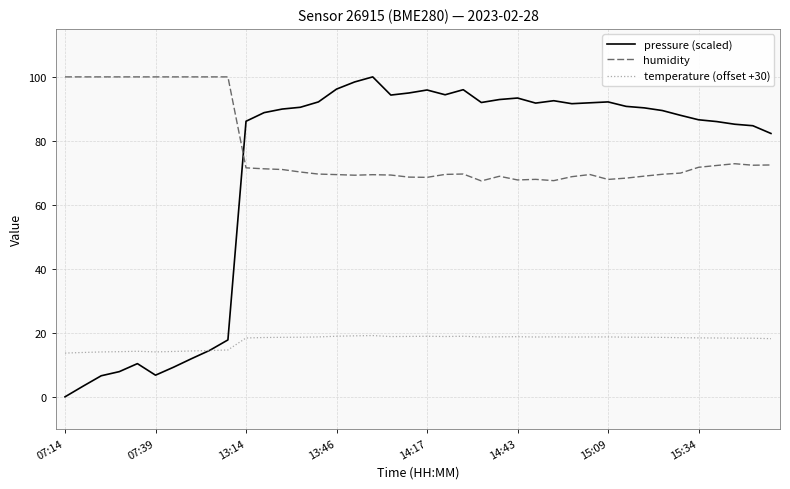

Which series ends up on top after the final intersection of humidity and pressure (scaled)?

pressure (scaled)